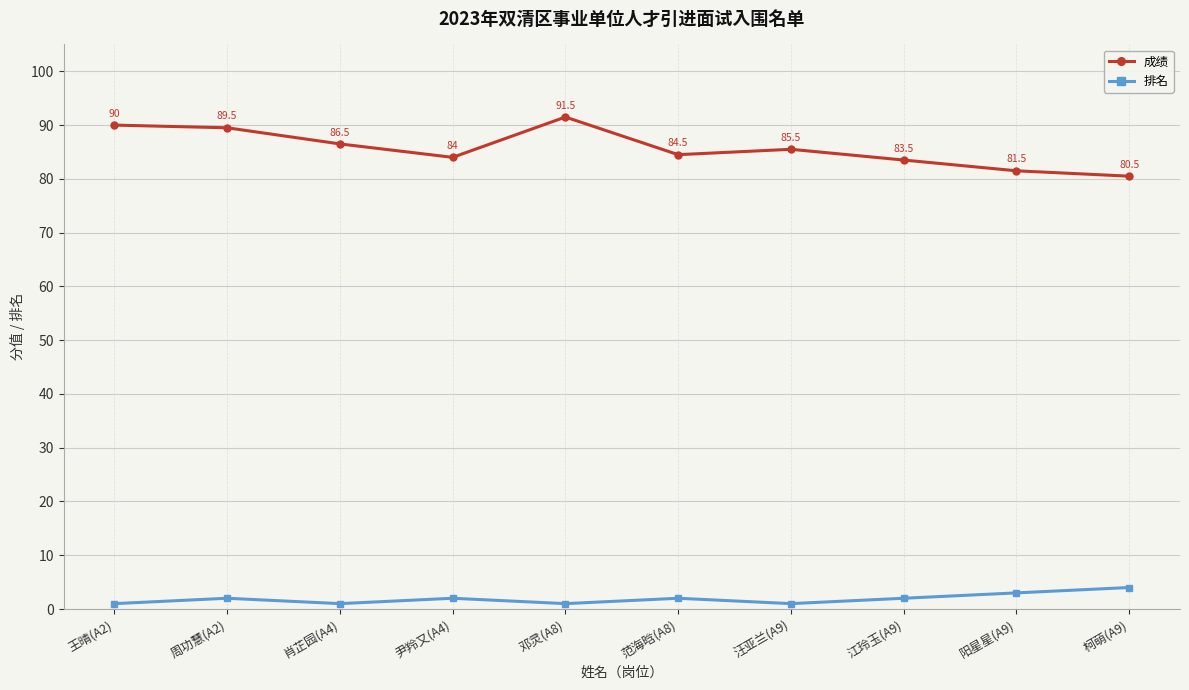

What is the sum of all 排名 values?

19.0